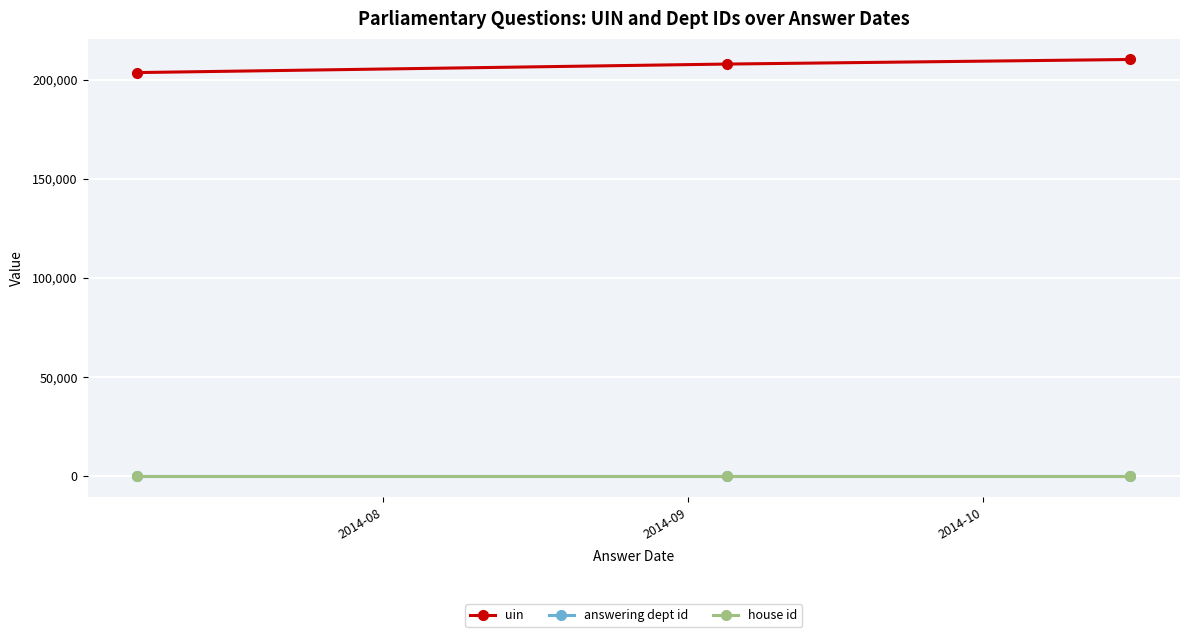

Reading left to right, list all the values displayed in this chart.

uin: 203544	207840	210148
answering dept id: 26	26	26
house id: 1	1	1